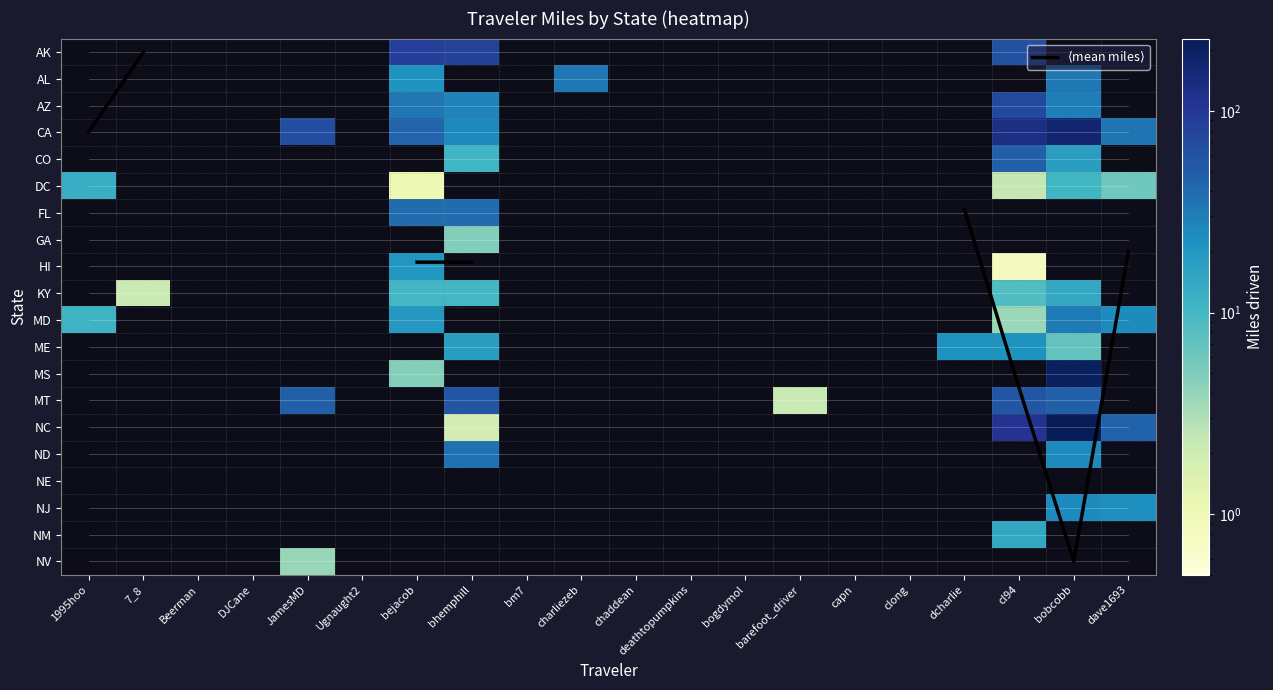

How many series are shown in this chart?

21